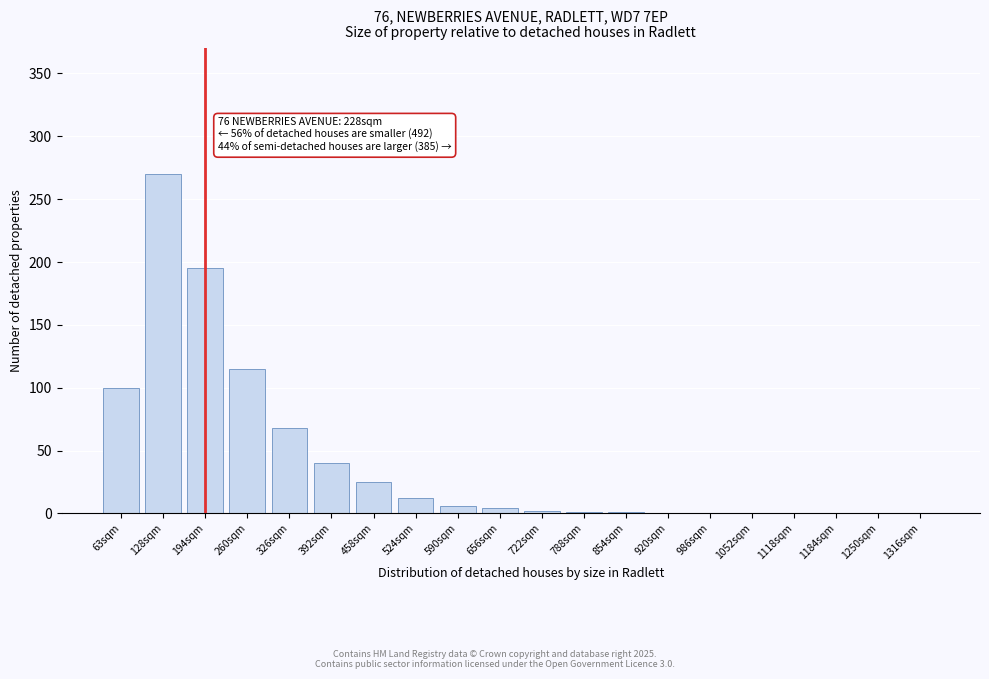

Which label corresponds to the largest value in the chart?

128sqm